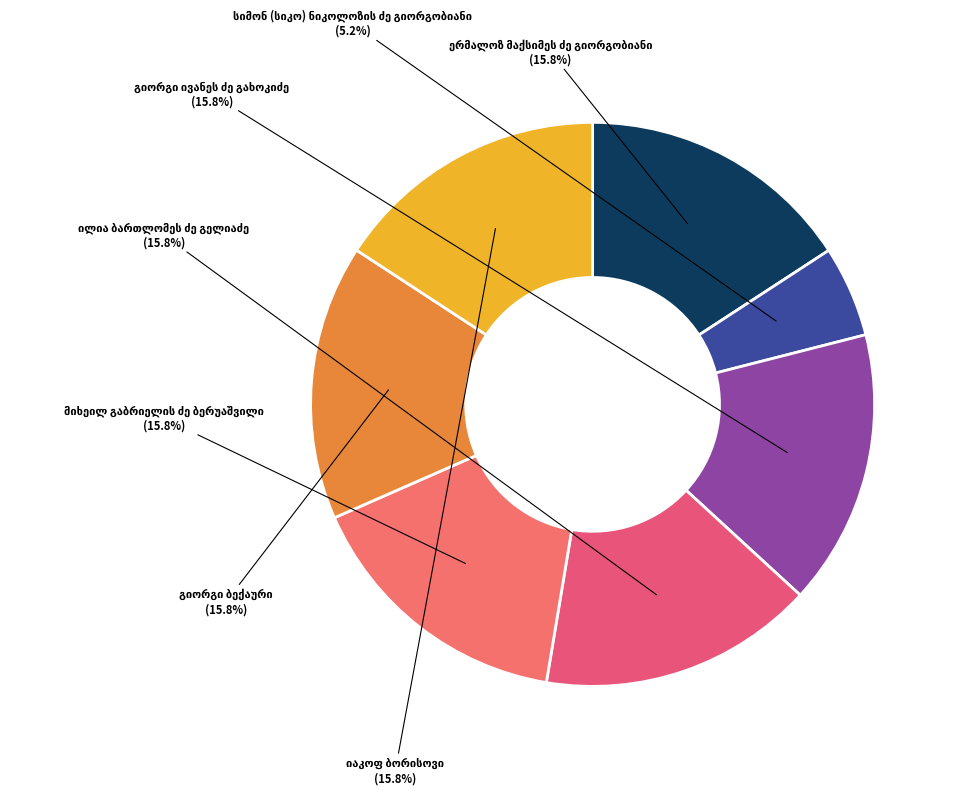

Rank the categories by value from highest to lowest.

ერმალოზ მაქსიმეს ძე გიორგობიანი, გიორგი ივანეს ძე გახოკიძე, ილია ბართლომეს ძე გელიაძე, გიორგი ბექაური, მიხეილ გაბრიელის ძე ბერუაშვილი, იაკოფ ბორისოვი, სიმონ (სიკო) ნიკოლოზის ძე გიორგობიანი